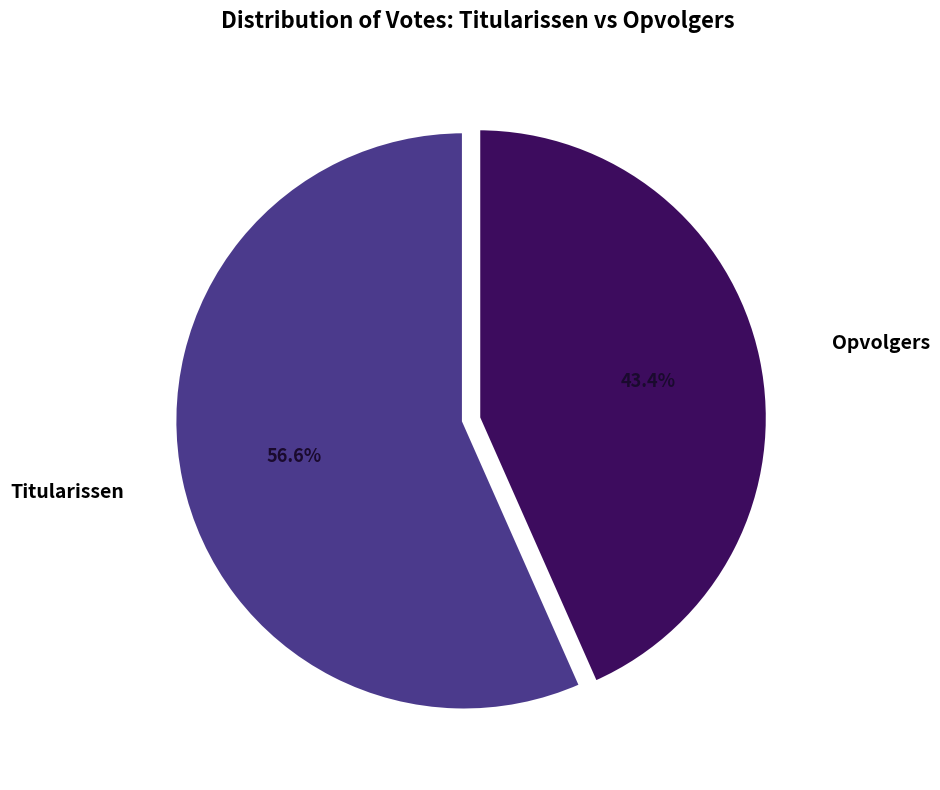

Rank the categories by value from lowest to highest.

Opvolgers, Titularissen